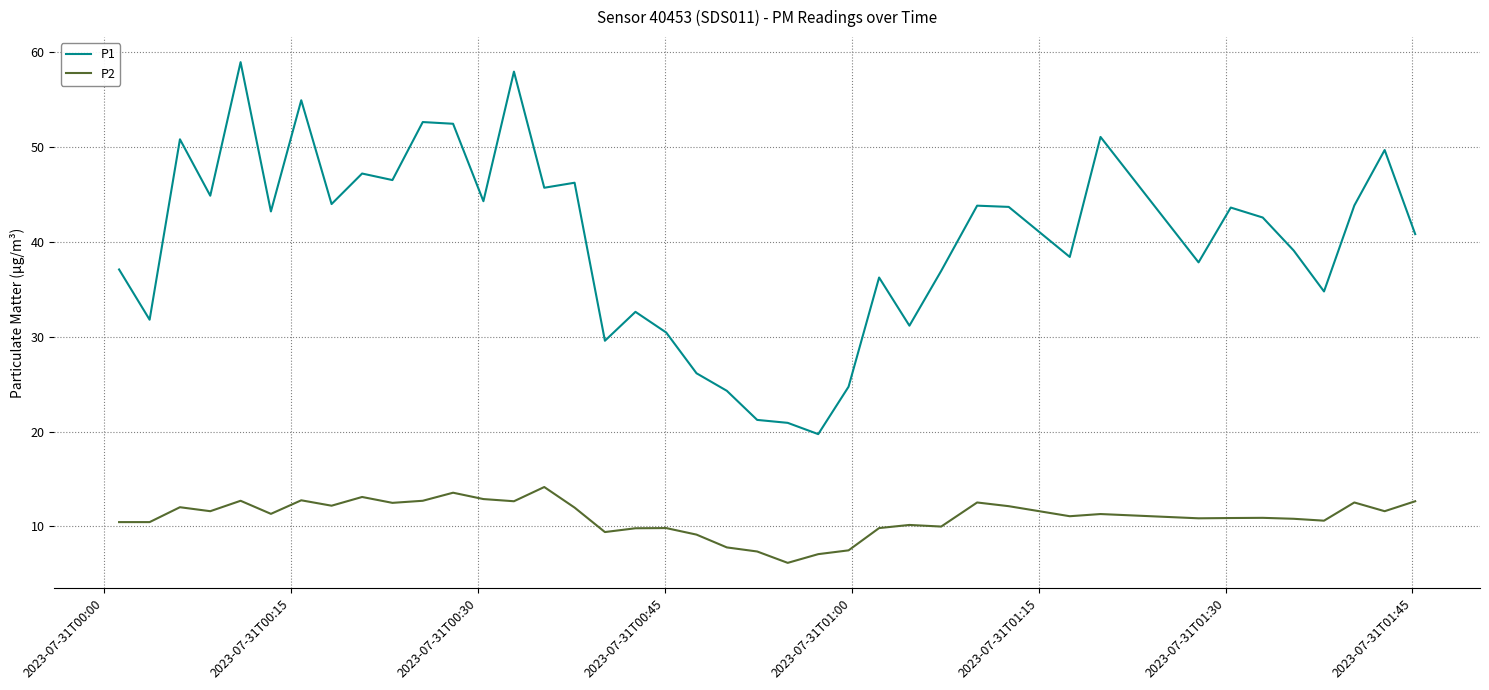

List the series in order of their overall mean, lowest first.

P2, P1